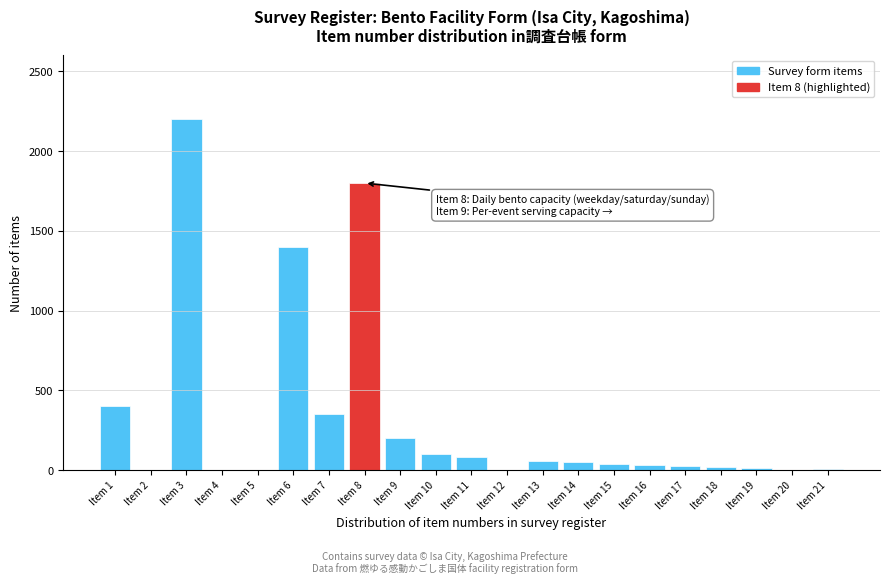

At which label is the value closest to 1100?

Item 6